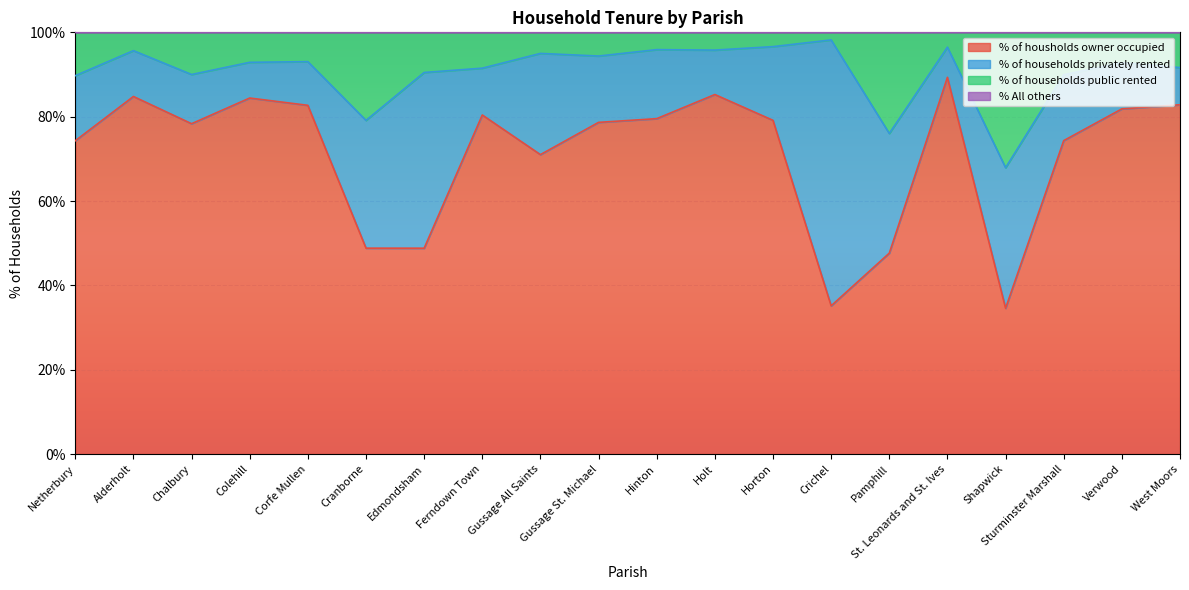

True or false: % of households public rented and % of housholds owner occupied cross at least once.

False